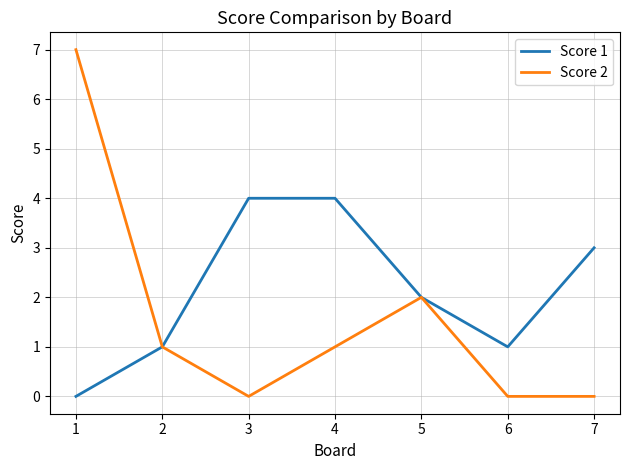

Rank the series by their average value, from lowest to highest.

Score 2, Score 1